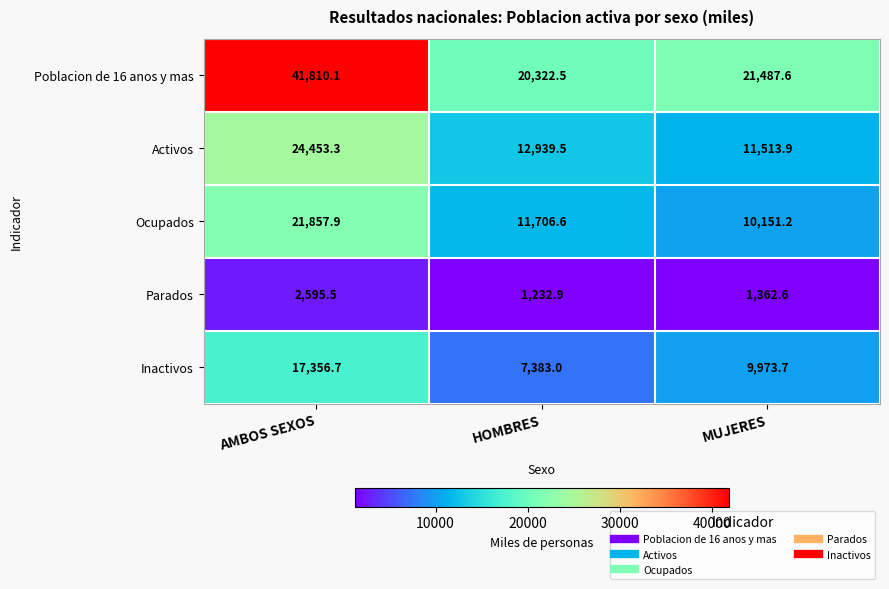

Where is Activos nearest to the value 17983?

HOMBRES